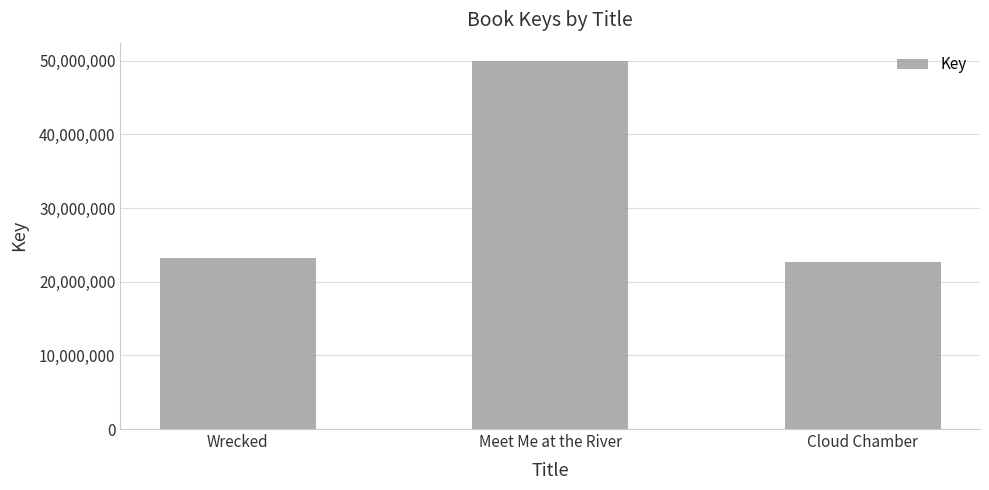

Does the chart contain any negative values?

No